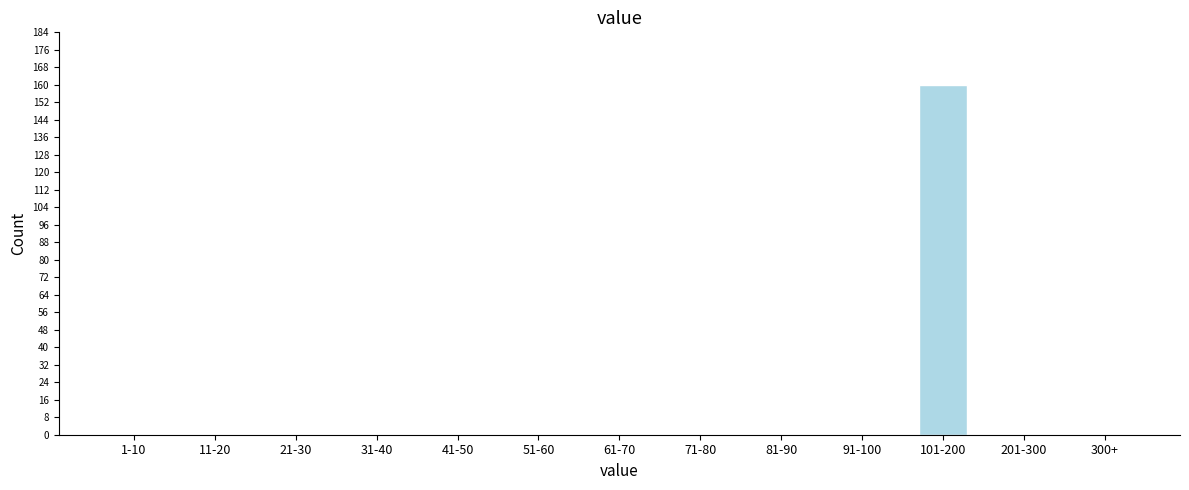

Reading right to left, what are all the values shown in this chart?

300+=0	201-300=0	101-200=160	91-100=0	81-90=0	71-80=0	61-70=0	51-60=0	41-50=0	31-40=0	21-30=0	11-20=0	1-10=0